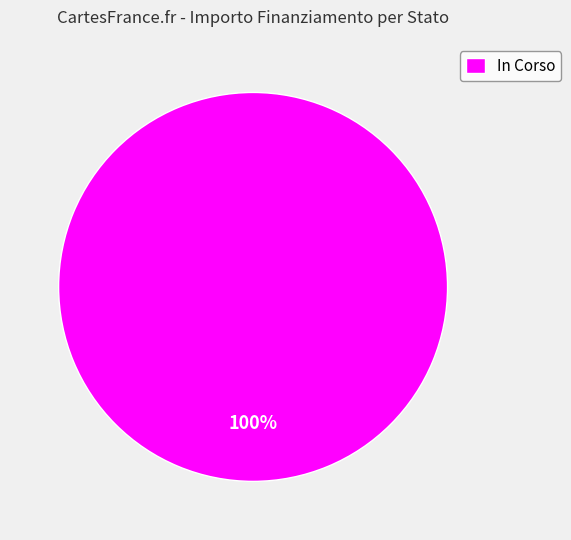

Is it true that In Corso is 100% of the pie?

True